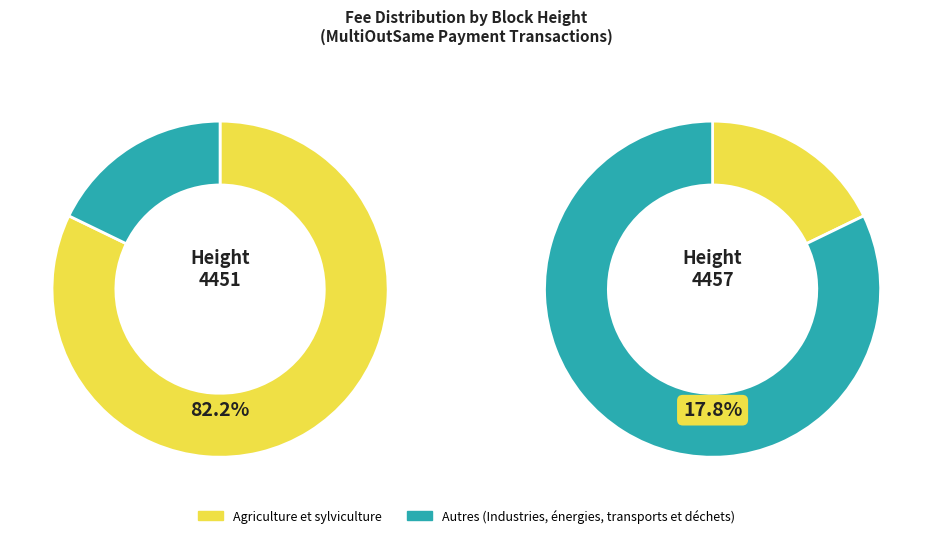

To the nearest percent, what percentage of the pie is 4457?

18%